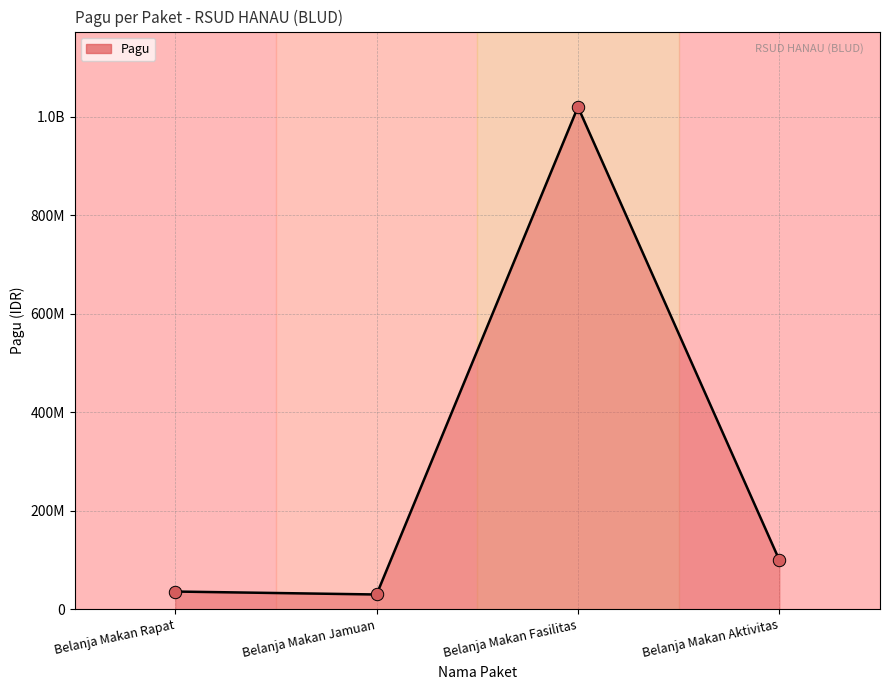

Which has a higher value, Belanja Makan Jamuan or Belanja Makan Rapat?

Belanja Makan Rapat